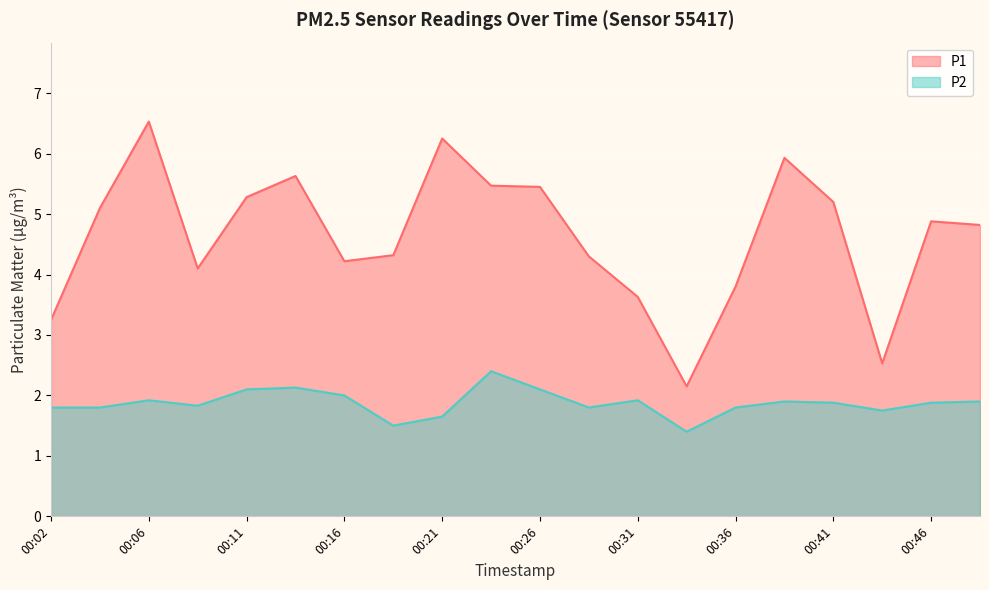

List the series in order of their overall mean, lowest first.

P2, P1